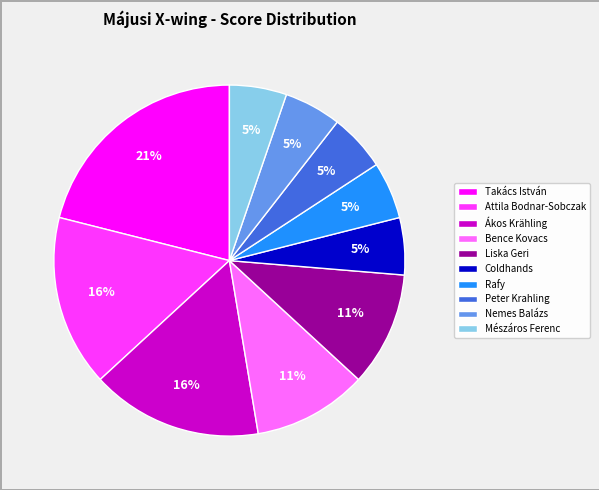

How many segments does this pie chart have?

10